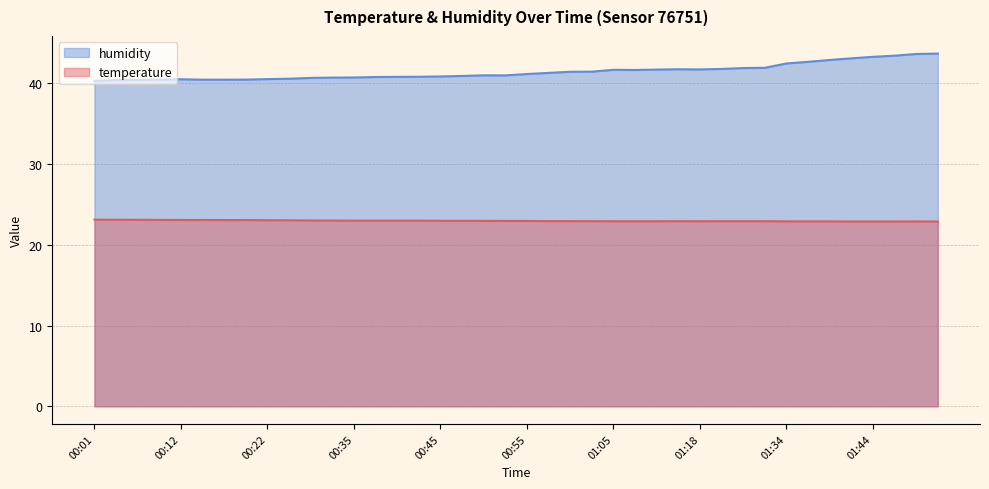

At which category is the sum across all series the highest?

01:51